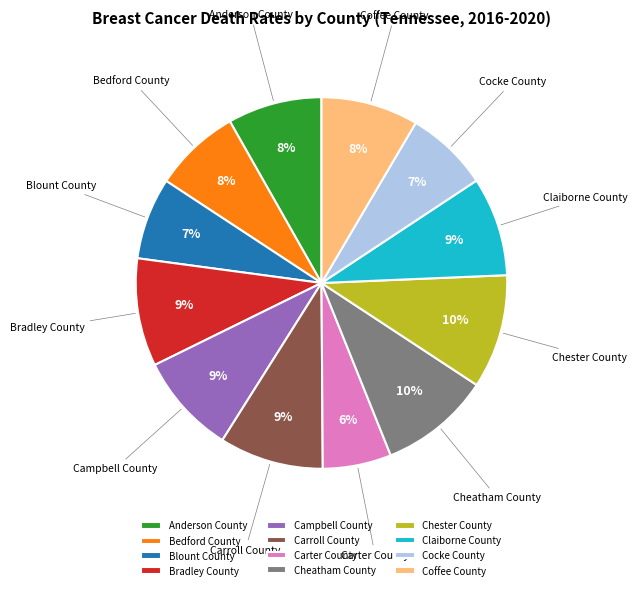

Does Carter County represent more than half of the total?

No